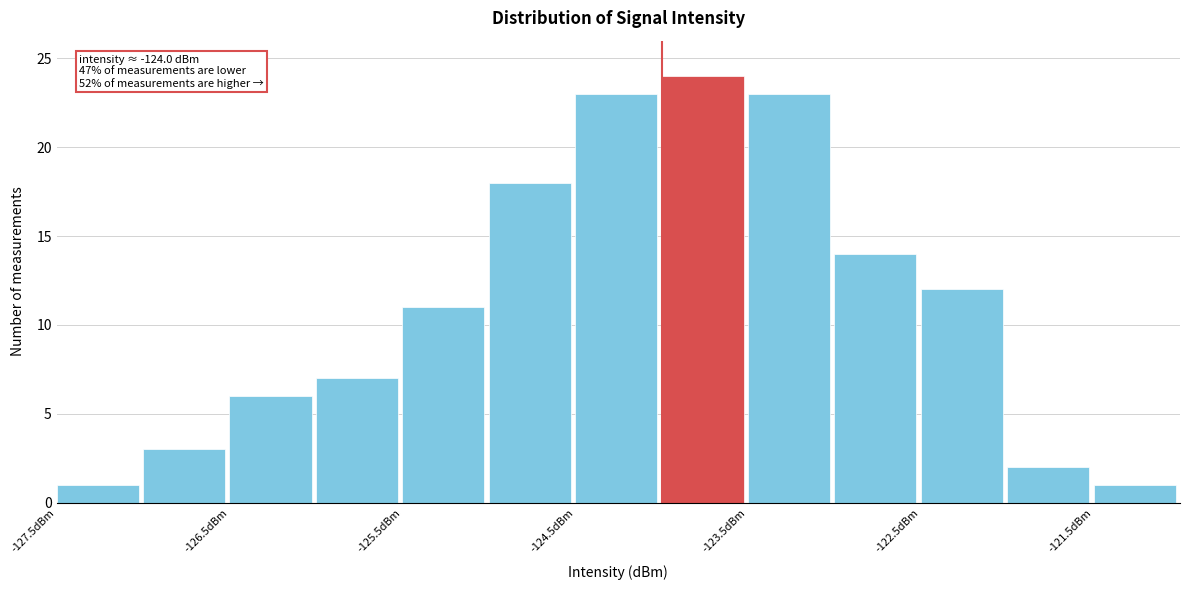

Over which range of the x-axis is the bar tallest?

-124.0 to -123.5